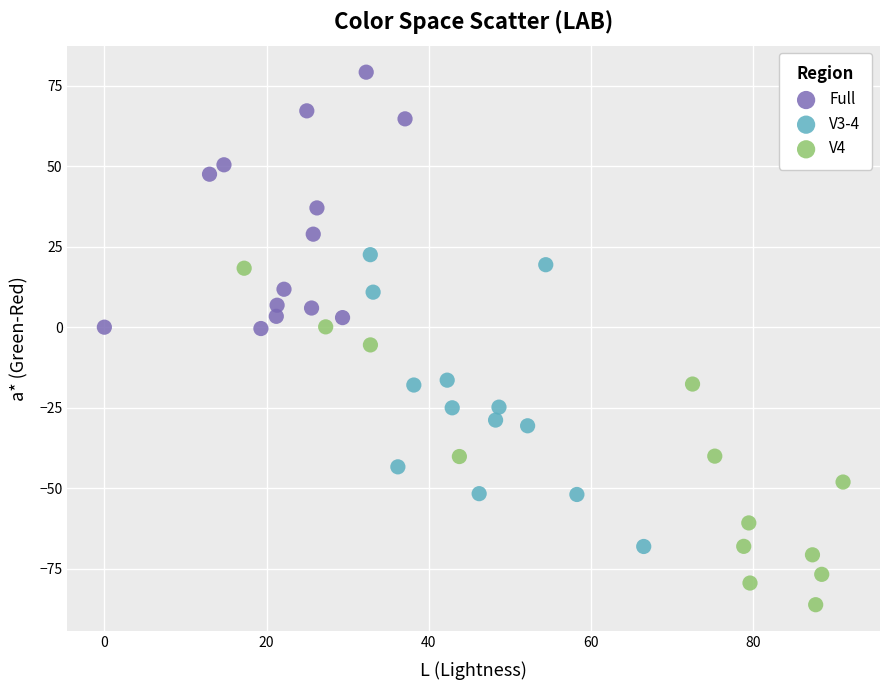

Which series contains the lowest Y value?

V4